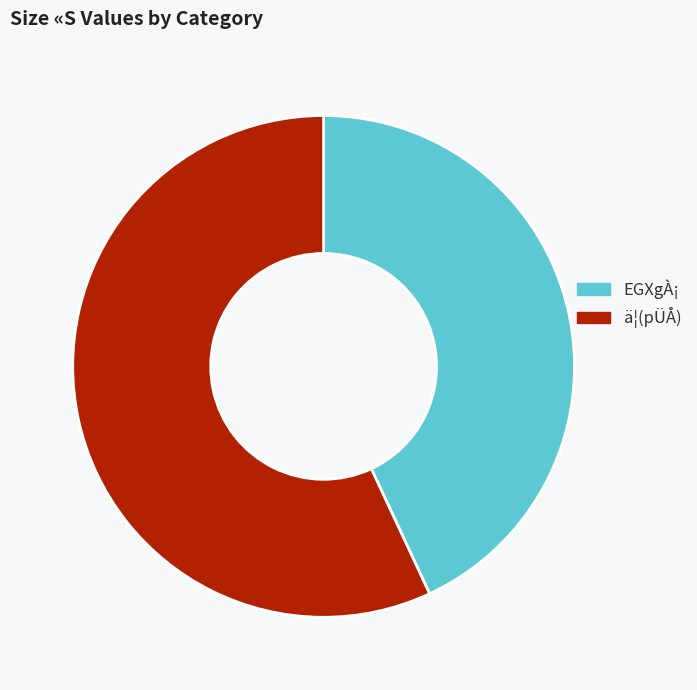

Combined, do EGXgÀ¡ and ä¦(pÜÅ) account for over 50%?

Yes